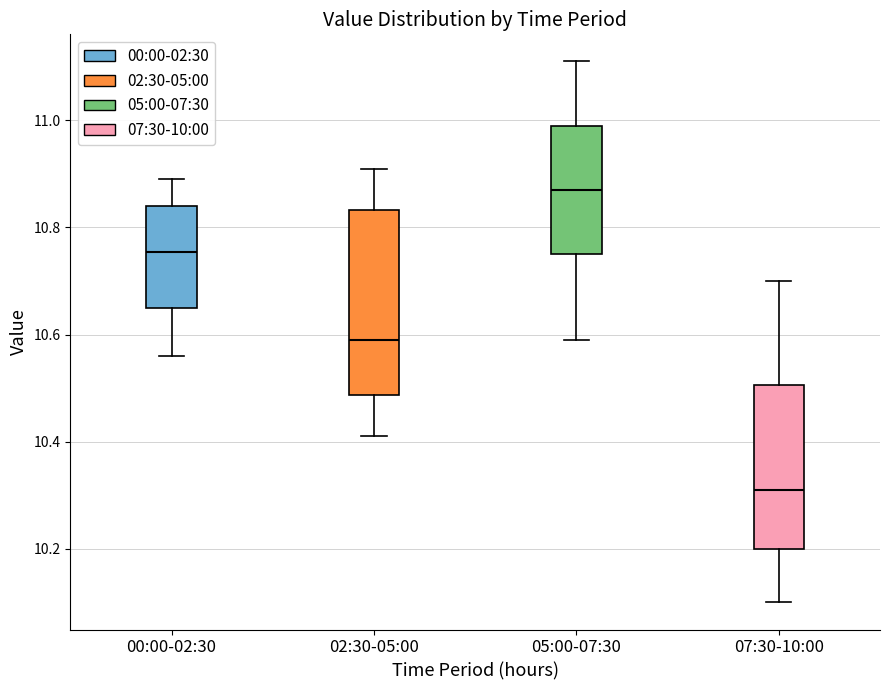

Where does the median line of the box for 05:00-07:30 sit on the y-axis? The values are not printed on the chart, so give them approximately, as read against the axis.

10.88